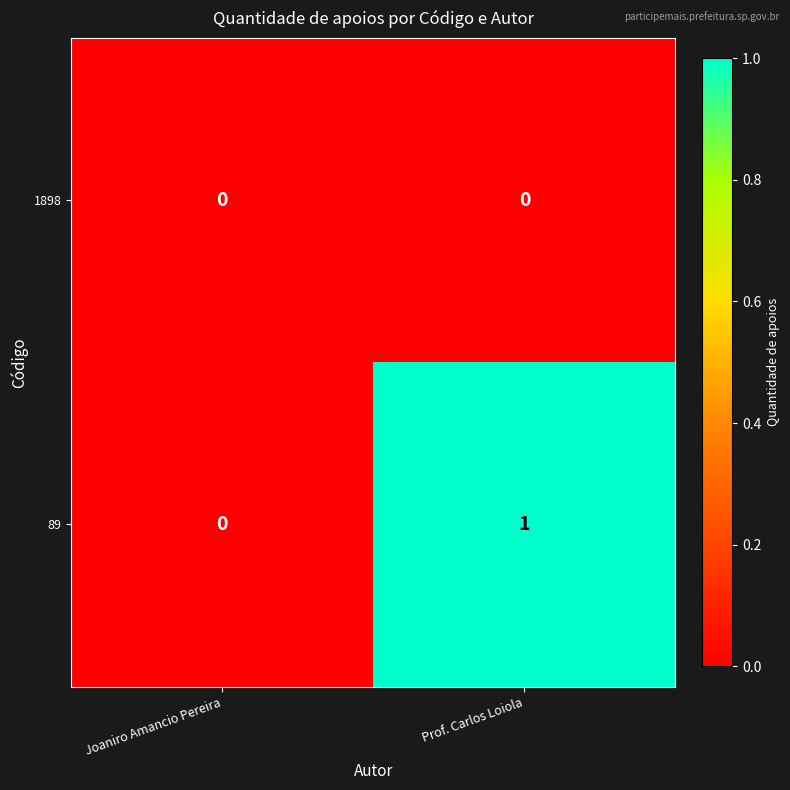

How many series are shown in this chart?

2